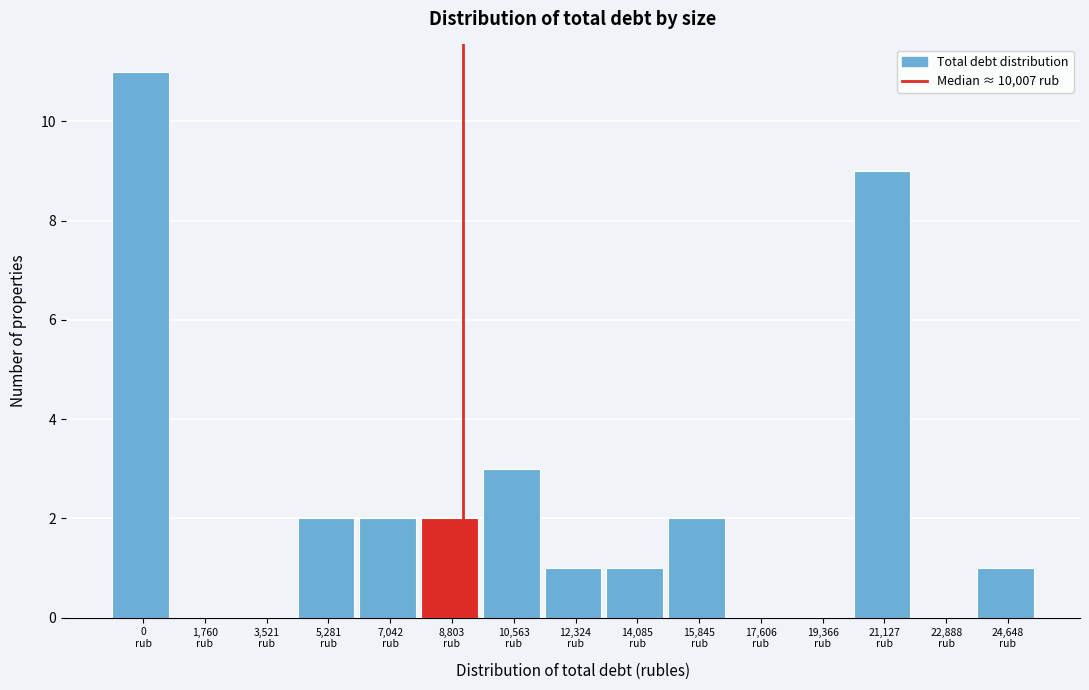

What is the maximum value shown in the chart?

11